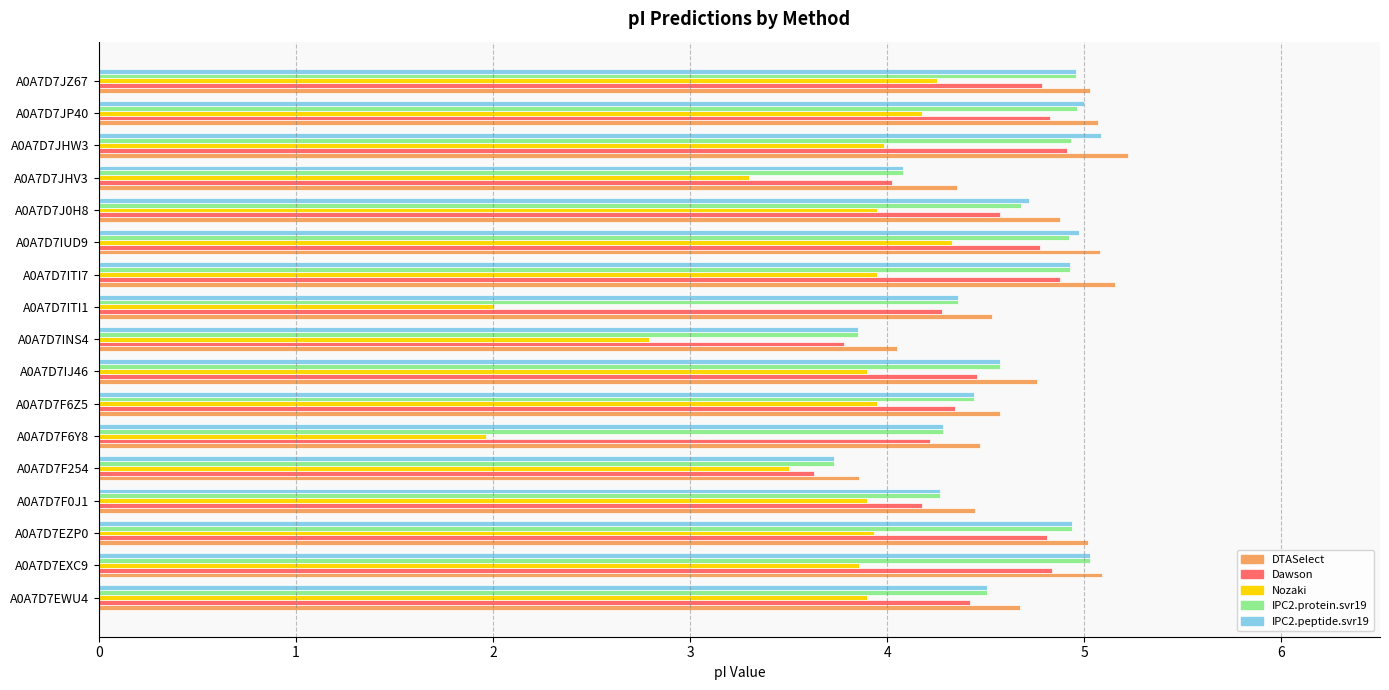

Which series changed the most between A0A7D7IUD9 and A0A7D7JHV3?

Nozaki